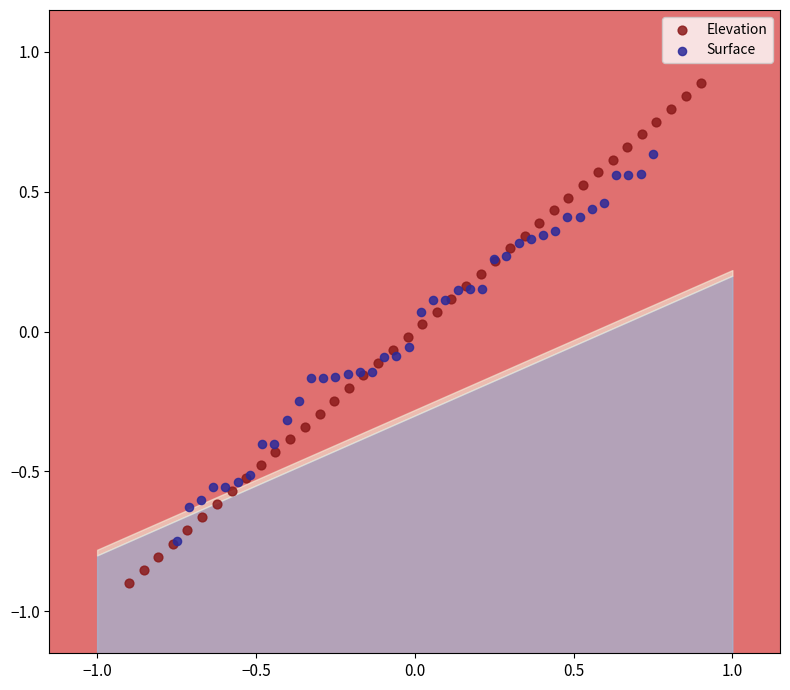

Which series has the widest spread of Y values?

Elevation